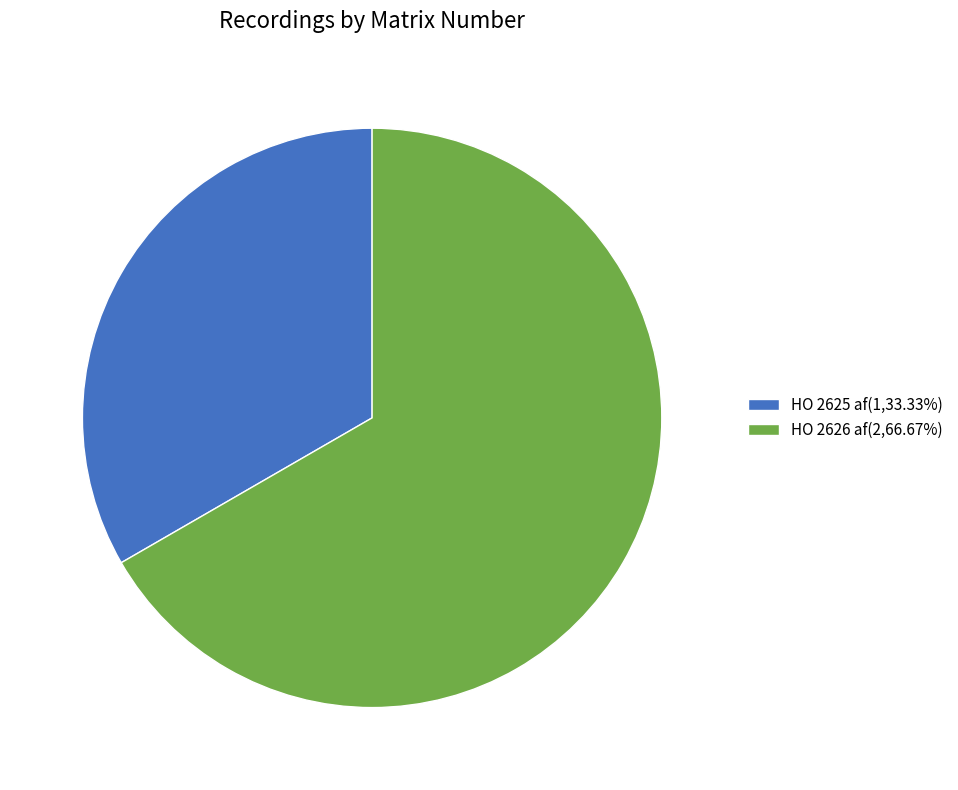

Approximately how many times larger is the value at HO 2626 af(2,66.67%) compared to HO 2625 af(1,33.33%)?

2.0